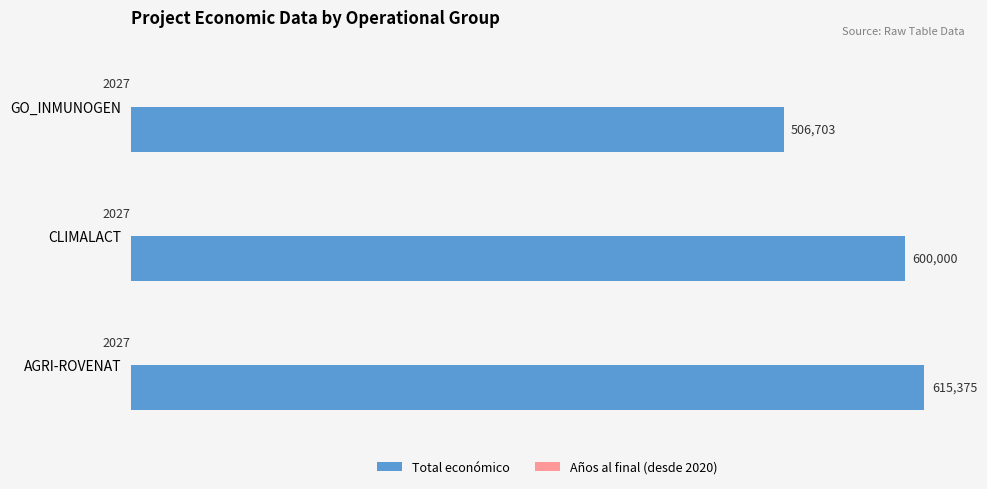

At which category is the sum across all series the highest?

AGRI-ROVENAT